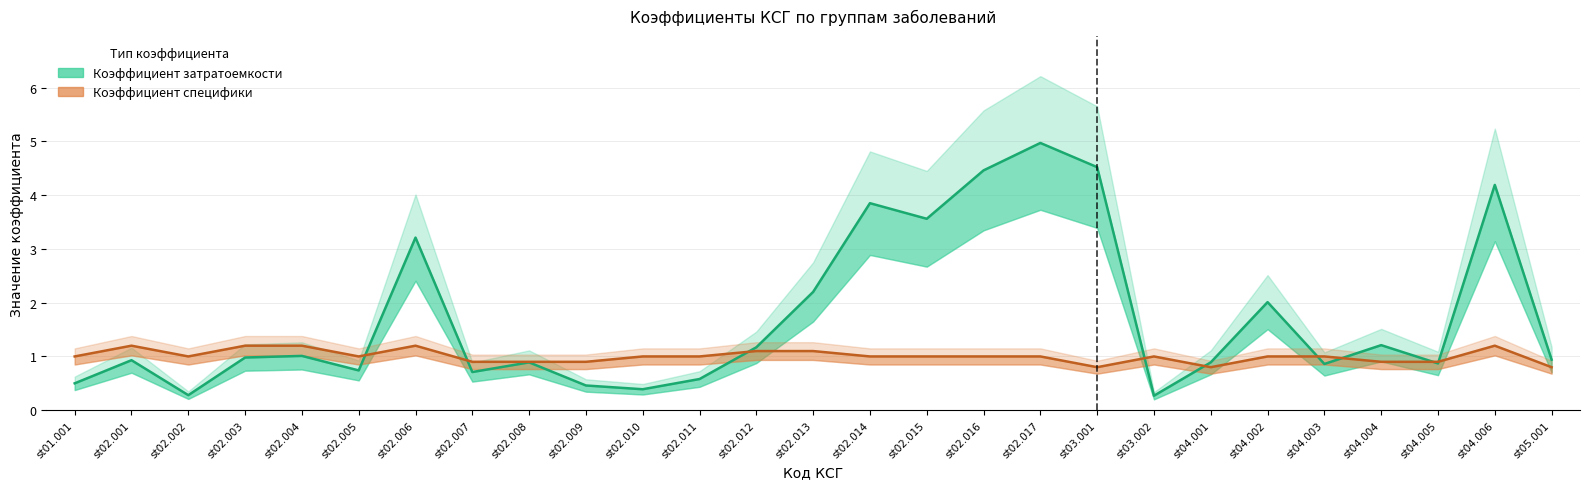

Where do Коэффициент специфики and Коэффициент затратоемкости first cross each other?

st02.005 and st02.006